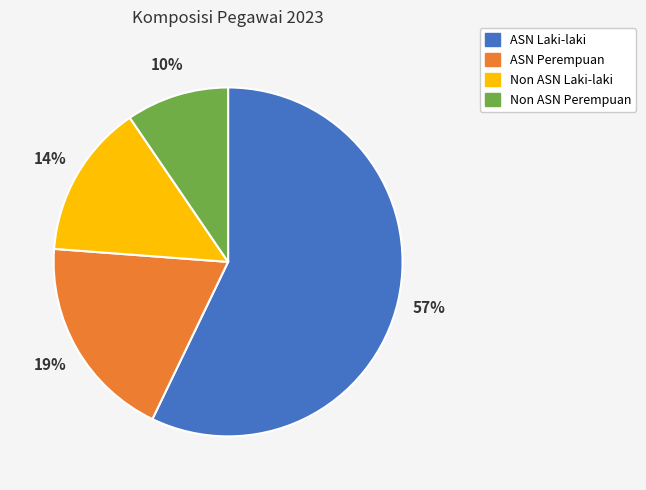

How many slices are in this pie chart?

4